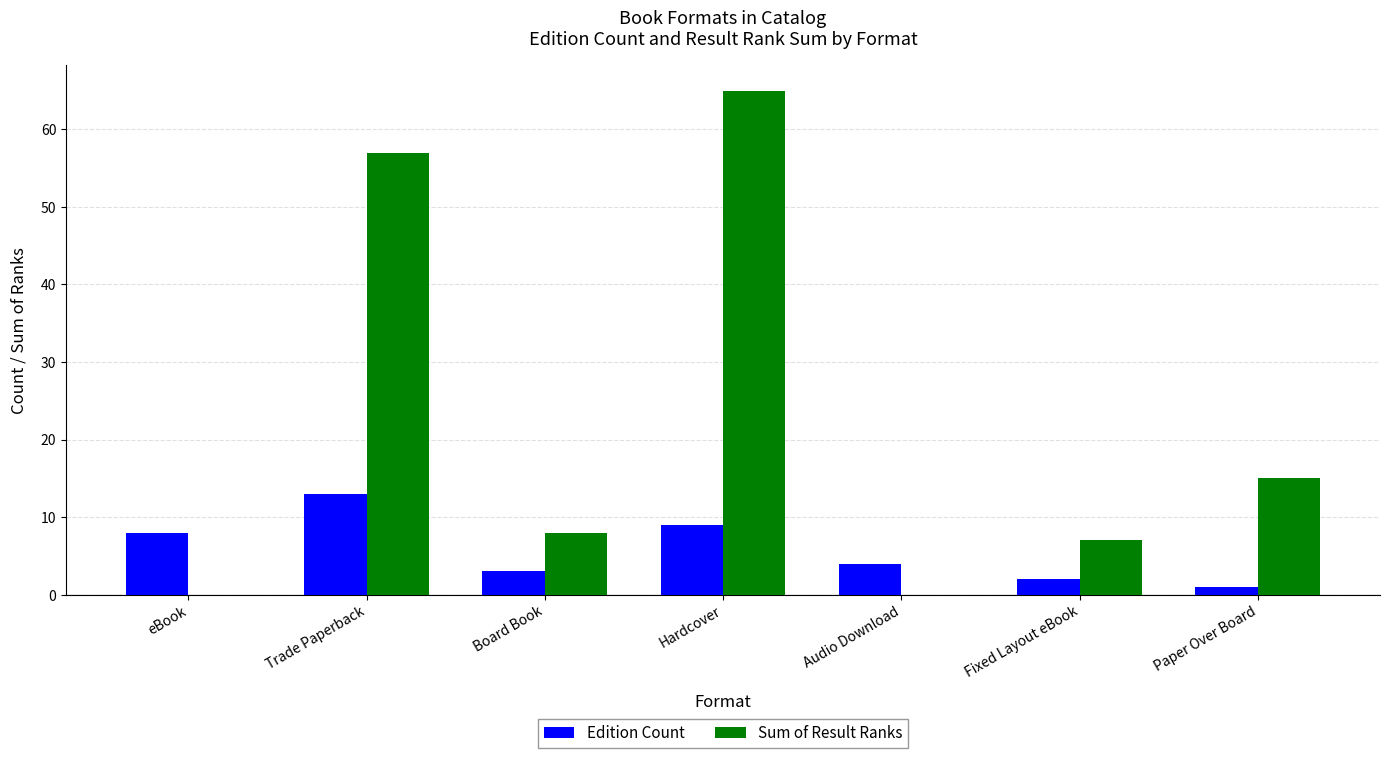

Between eBook and Paper Over Board, which series saw the biggest shift?

Sum of Result Ranks